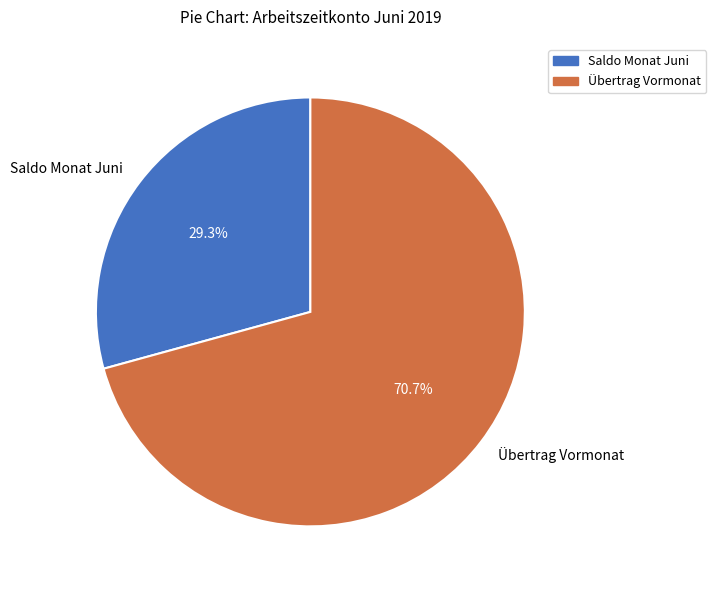

What percentage is NOT represented by Übertrag Vormonat?

29.3%